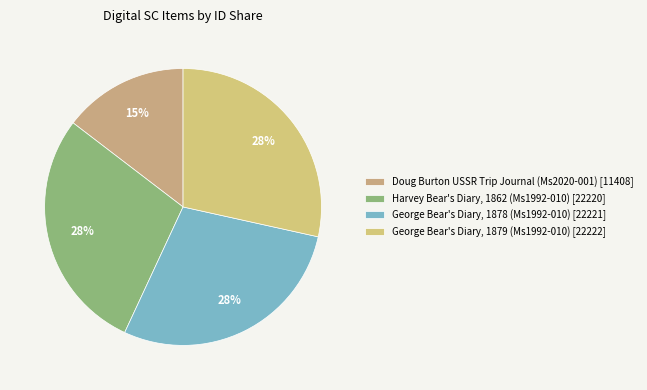

Which category has the smallest portion of the pie?

Doug Burton USSR Trip Journal (Ms2020-001) [11408]